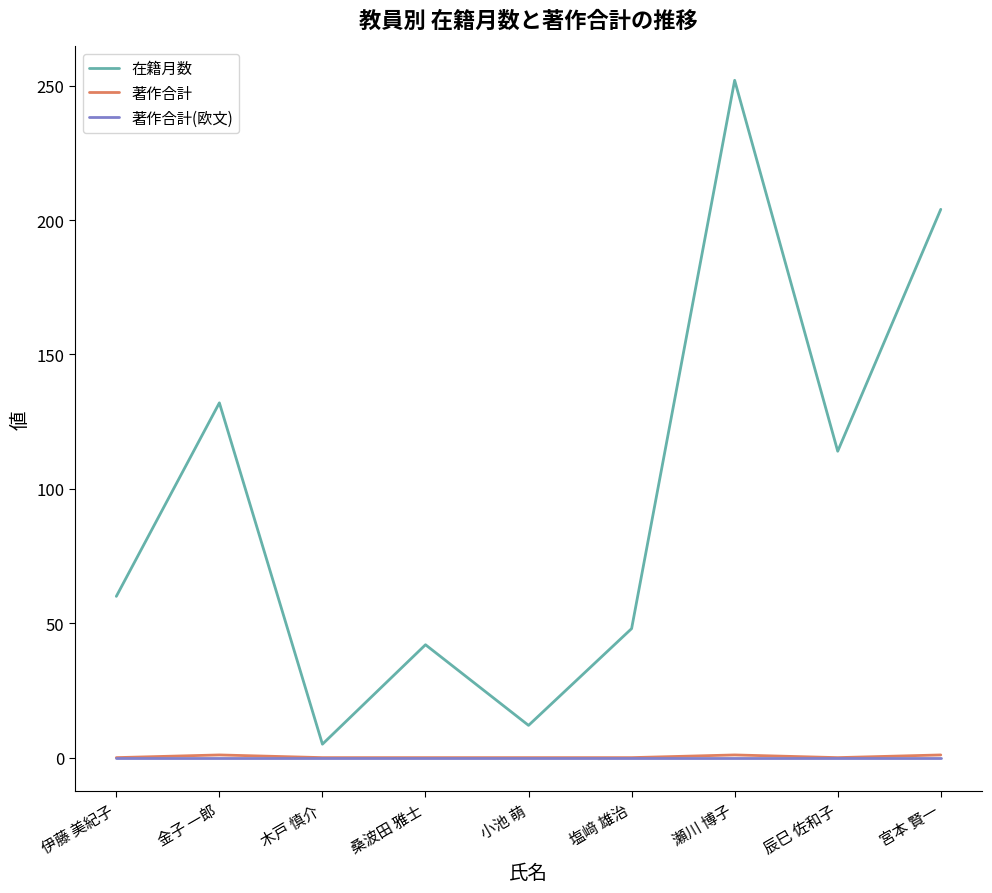

The value of 在籍月数 at 伊藤 美紀子 is 60. True or false?

True